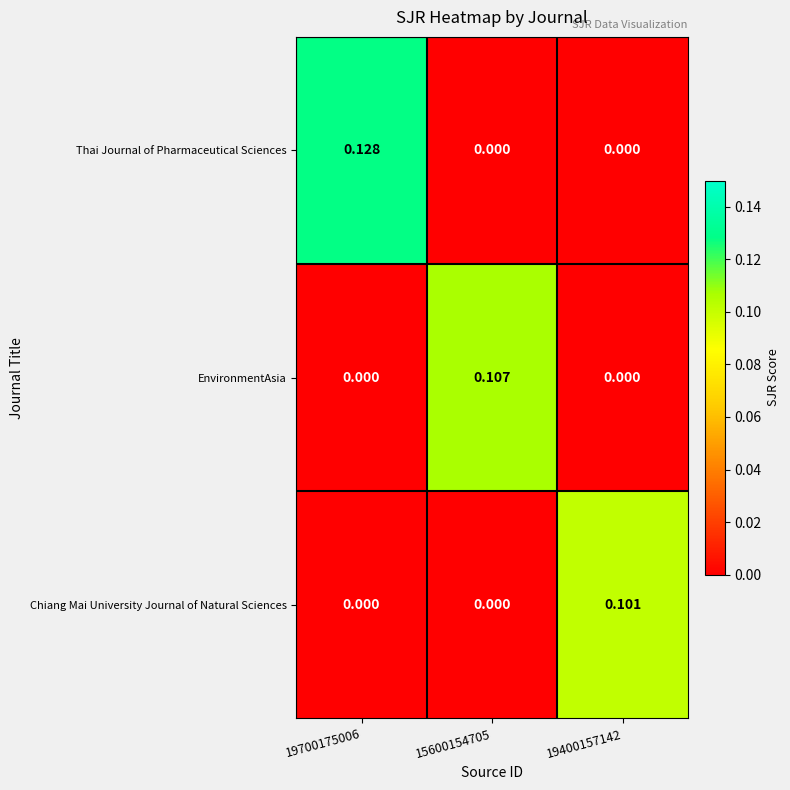

At how many categories does at least one series exceed 0?

3